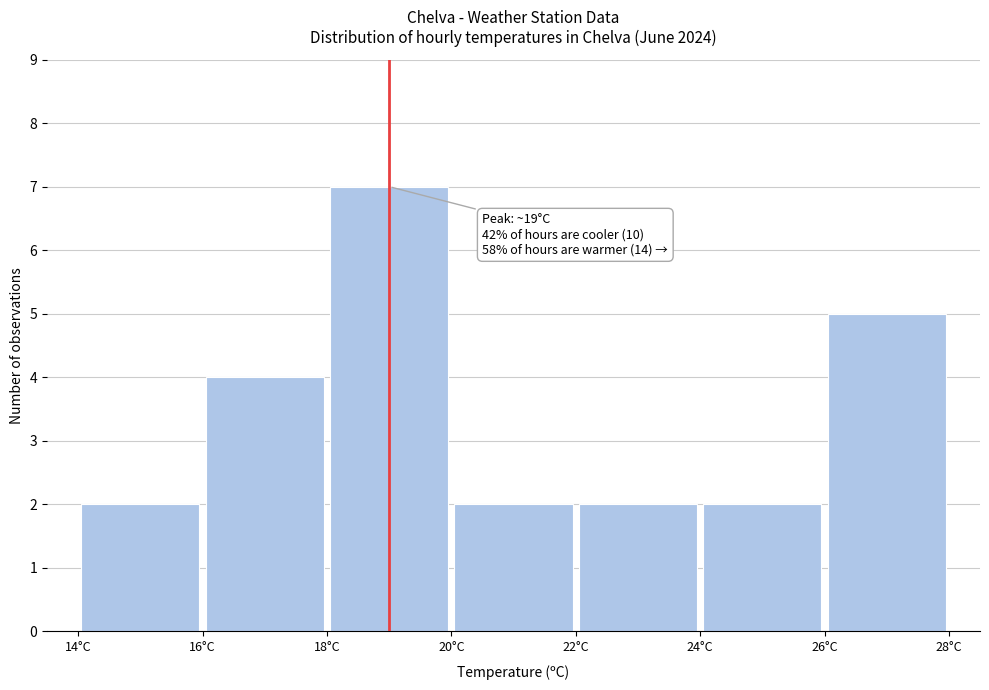

Over which range of the x-axis is the bar tallest?

18 to 20